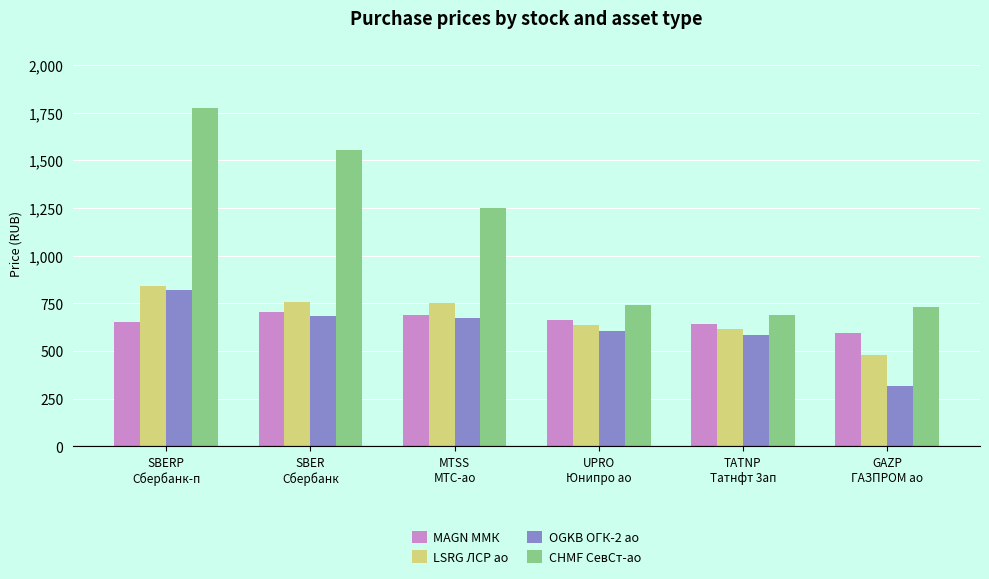

What is the value of the OGKB ОГК-2 ао bar at the 2nd from the left?

682.0